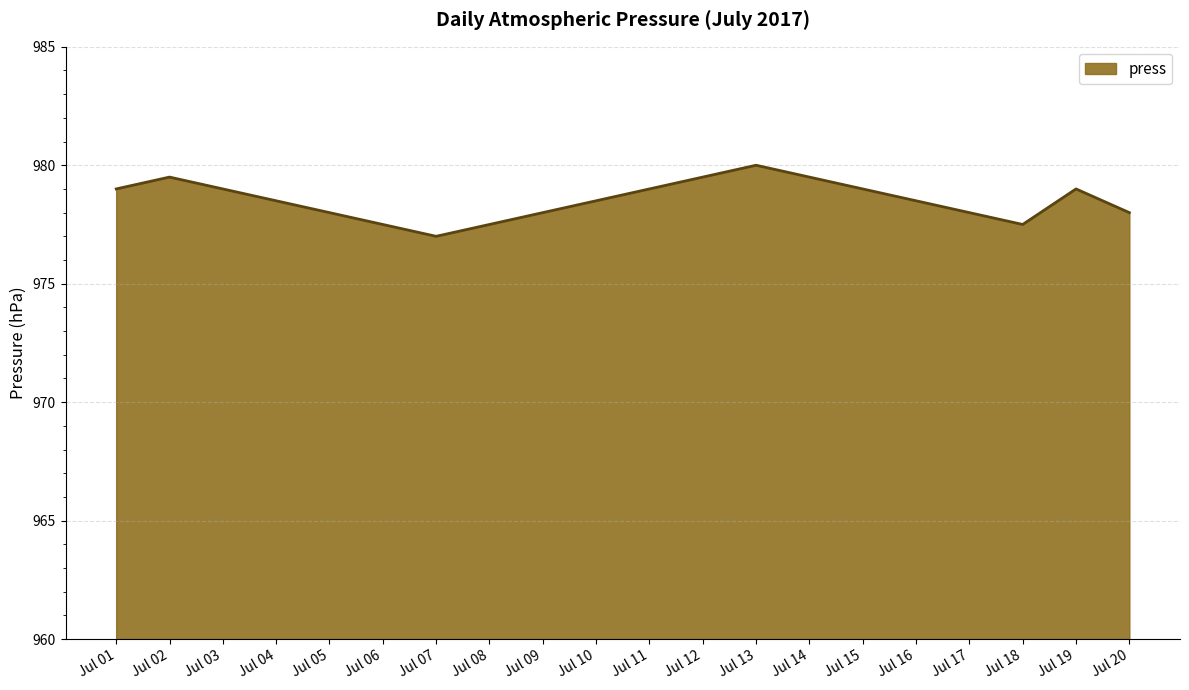

What is the minimum value shown in the chart?

977.0